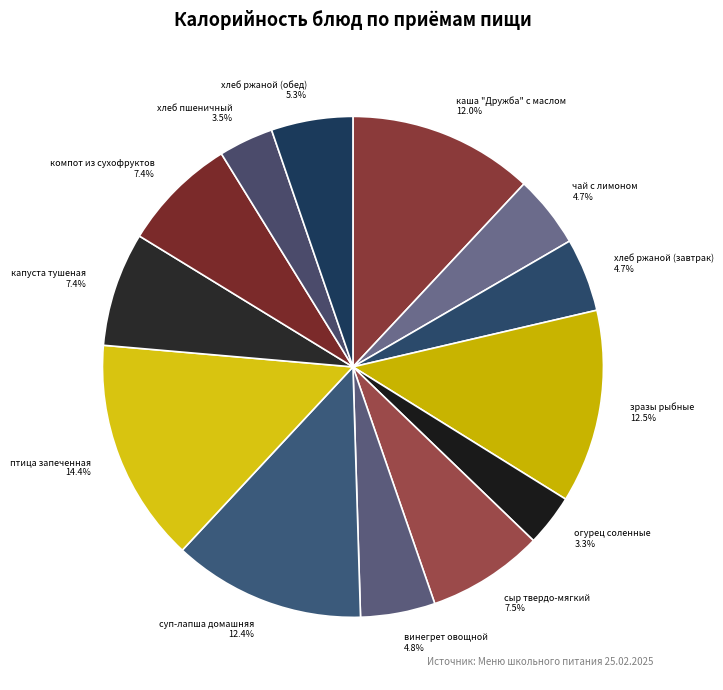

To the nearest percent, what portion does чай с лимоном represent?

5%